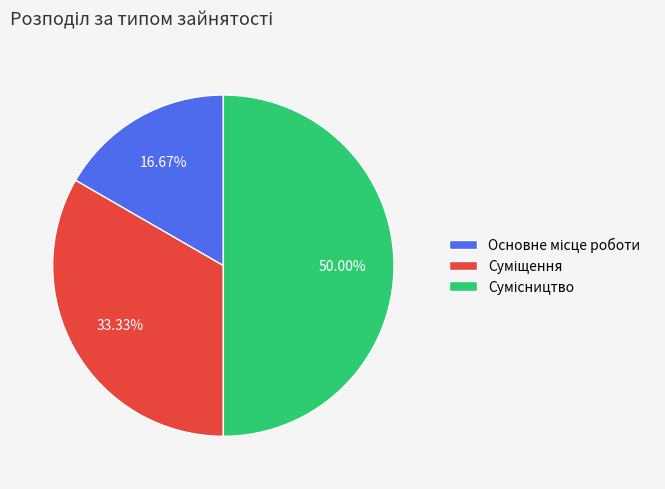

Count the number of slices in the pie.

3